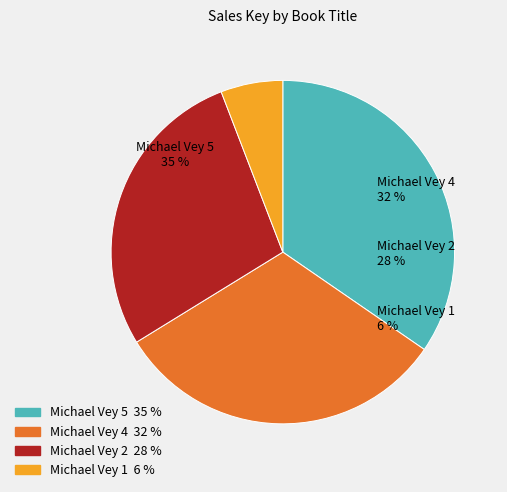

Is there any slice that represents more than half of the pie?

No